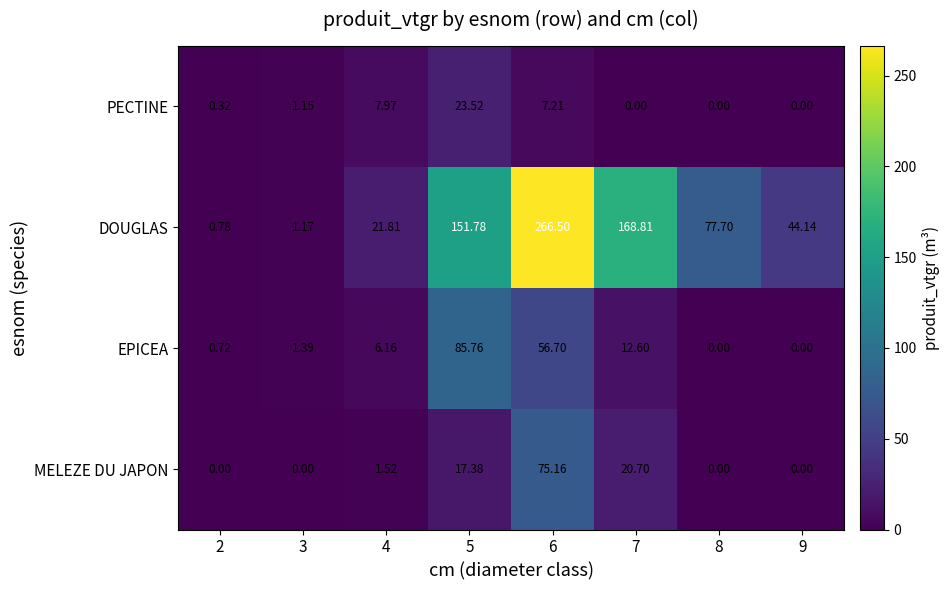

Which series has the largest total across all categories?

DOUGLAS